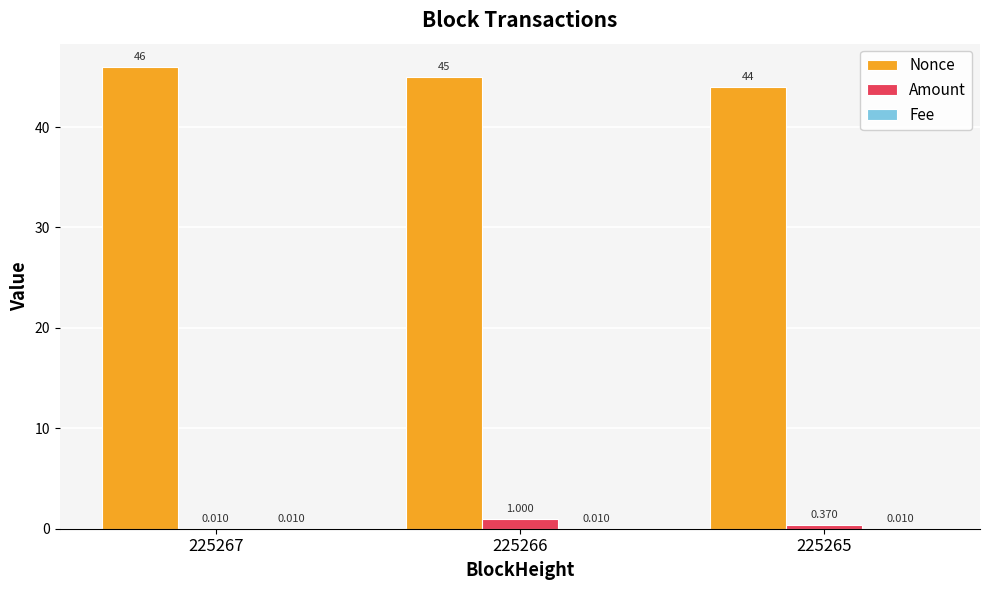

Are the bars grouped side by side (vs. stacked)?

Yes